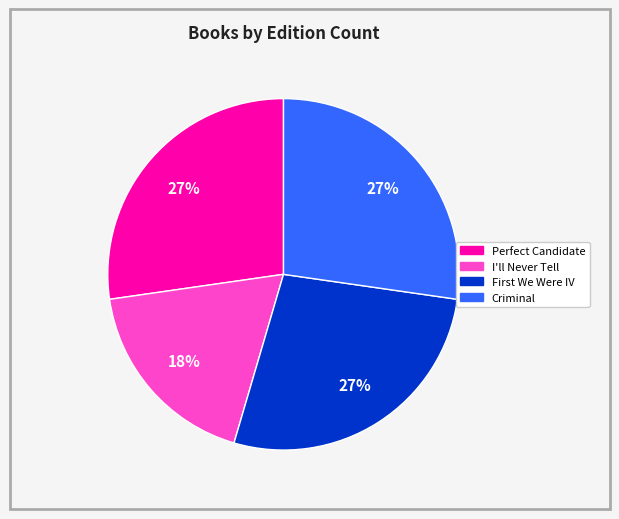

Which slice is the smallest?

I'll Never Tell